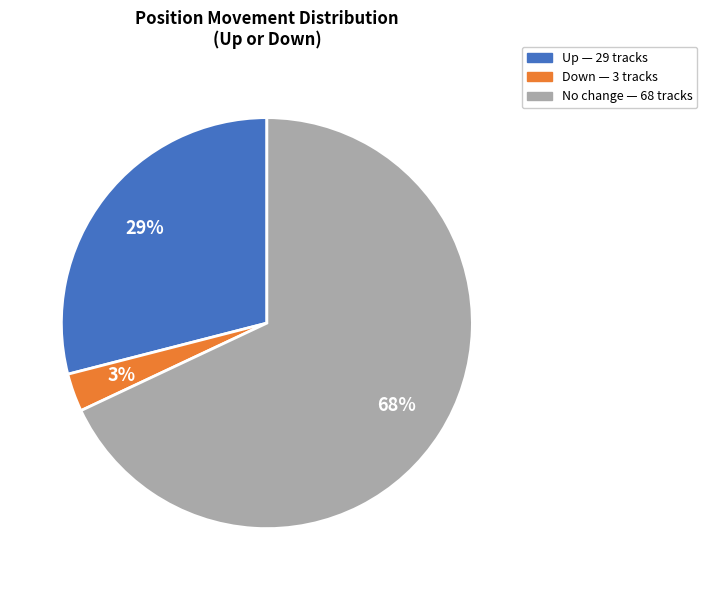

To the nearest percent, what is the average slice percentage?

33%